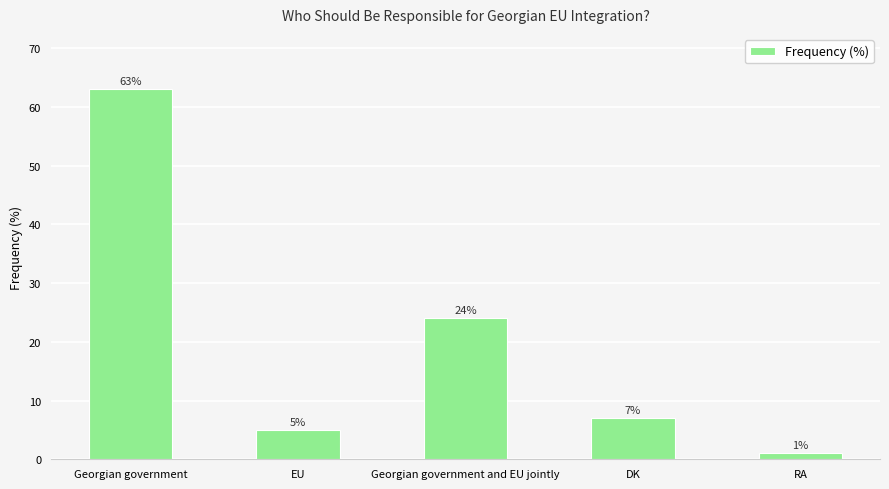

Which category has the lowest value across all series?

RA